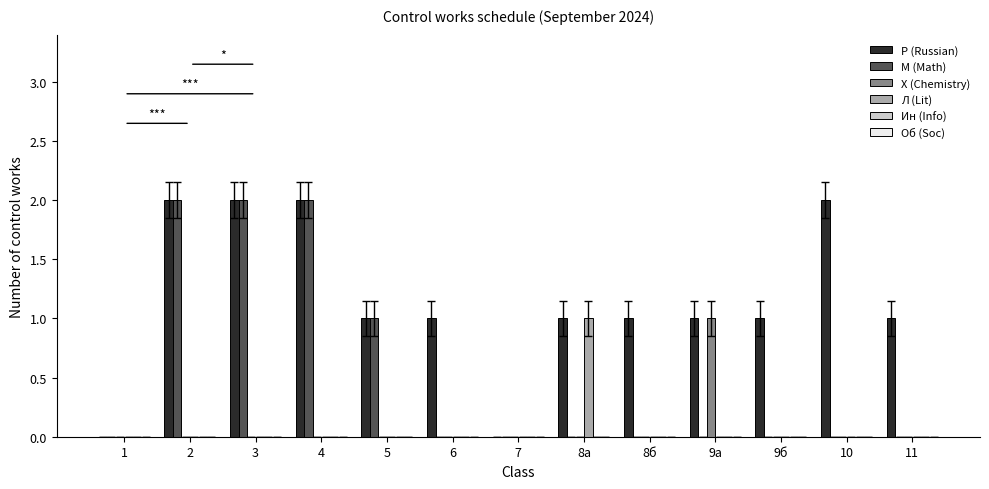

At which label is М (Math) closest to 1?

5